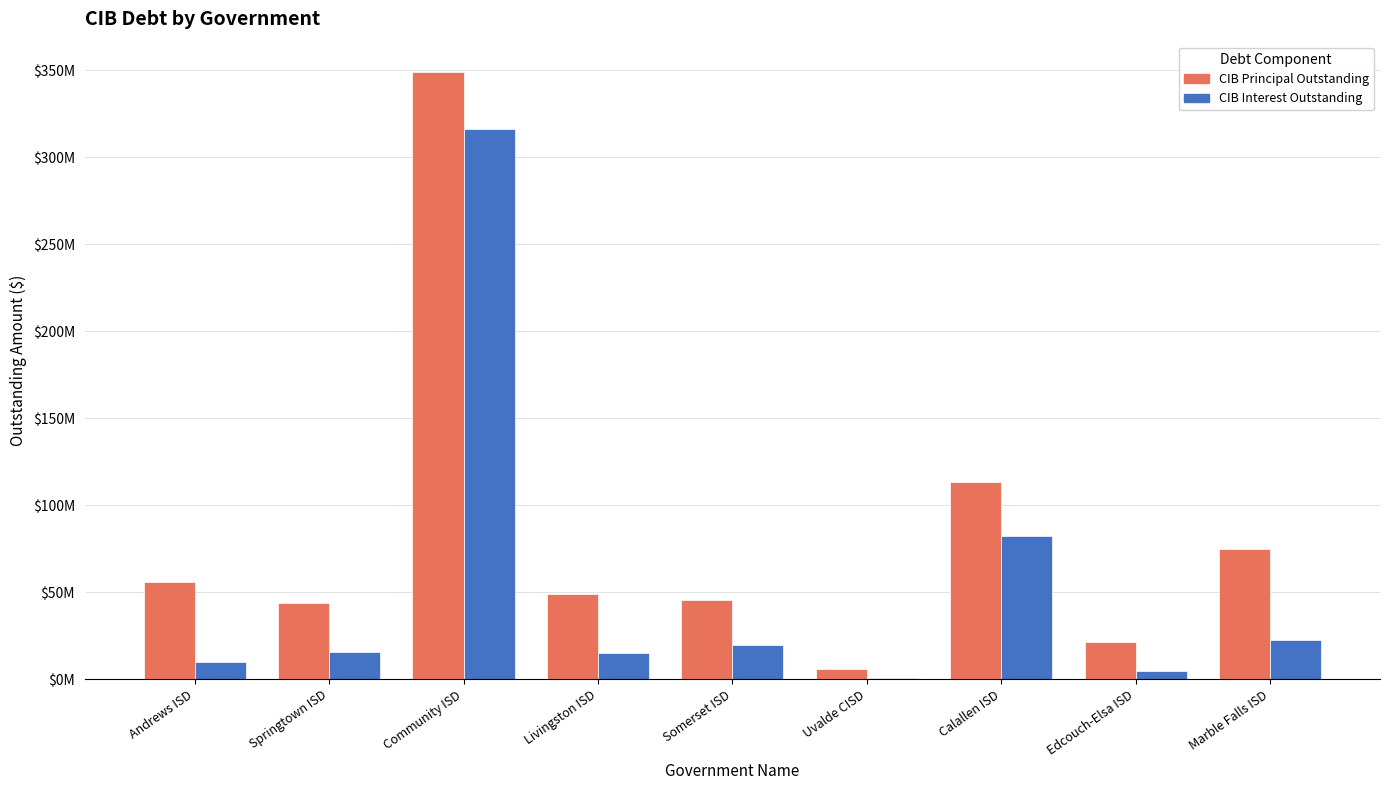

Which series has the largest range (max minus min)?

CIB Principal Outstanding